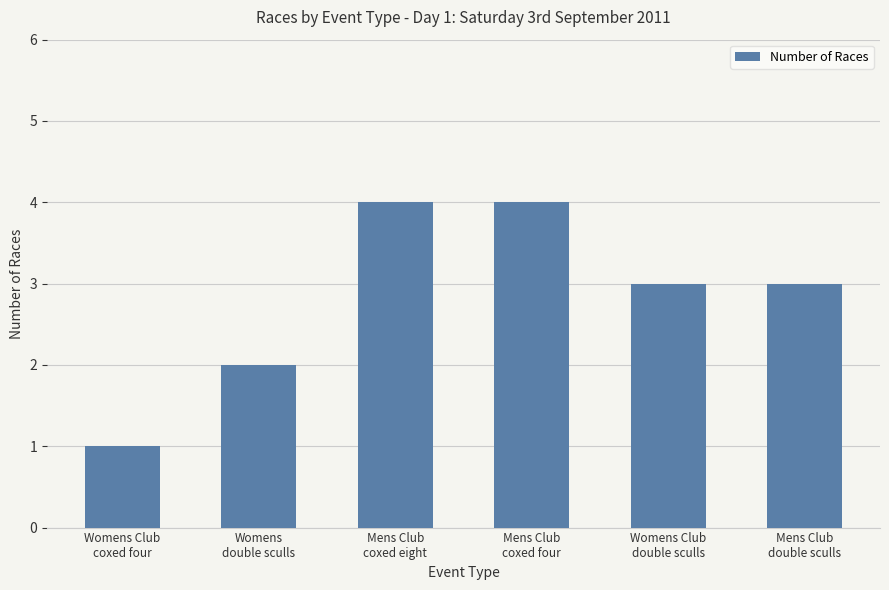

What is the sum of the values at Mens Club
double sculls and Womens Club
coxed four?

4